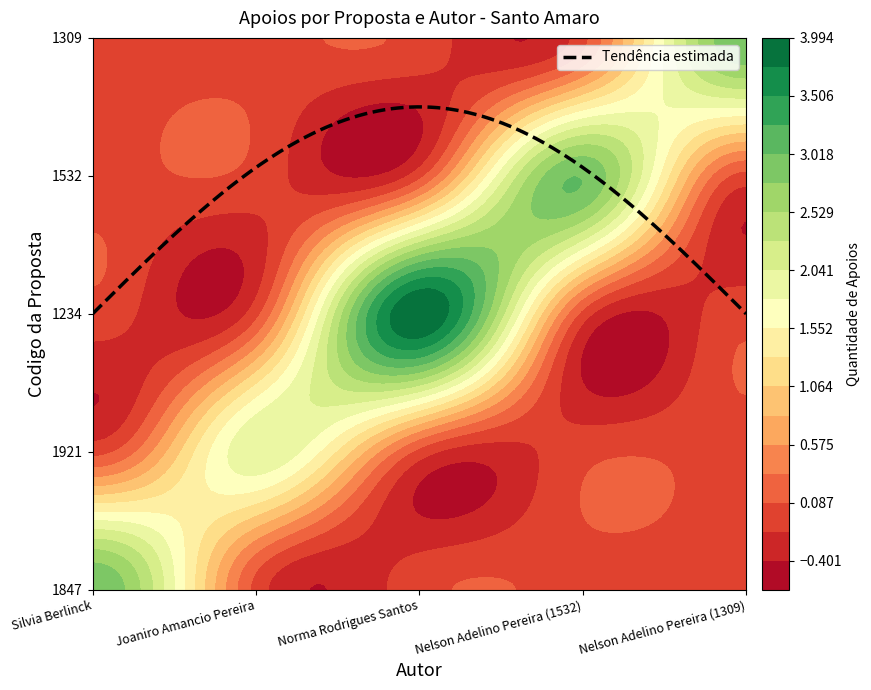

Is it true that 1234 equals 0 at Nelson Adelino Pereira (1309)?

True